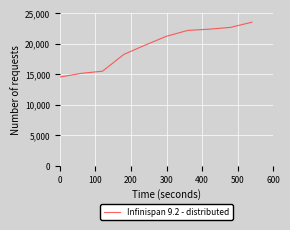

What is the average value?

19528